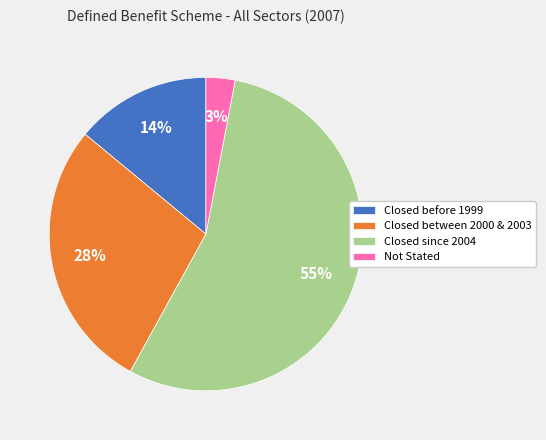

Between Not Stated and Closed since 2004, which is larger?

Closed since 2004